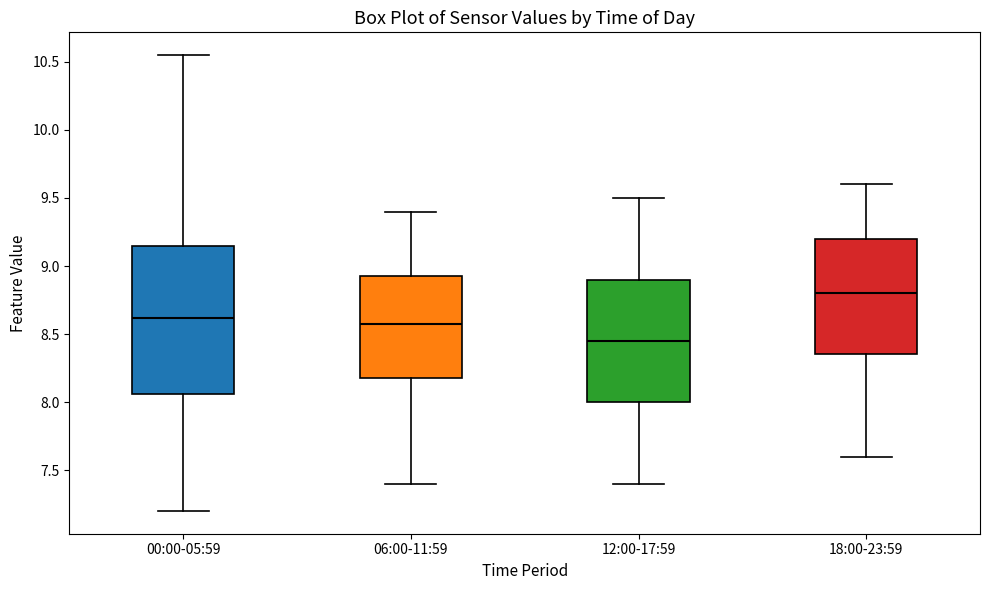

Reading left to right, transcribe this box plot: for each box, give where its median line is, the range the box spans, and where its two whiskers end, as read against the y-axis. The values are not printed on the chart, so give them approximately, as read against the axis.

00:00-05:59: median 8.60, box 8.05 to 9.15, whiskers 7.20 to 10.55
06:00-11:59: median 8.60, box 8.20 to 8.95, whiskers 7.40 to 9.40
12:00-17:59: median 8.45, box 8.00 to 8.90, whiskers 7.40 to 9.50
18:00-23:59: median 8.80, box 8.35 to 9.20, whiskers 7.60 to 9.60